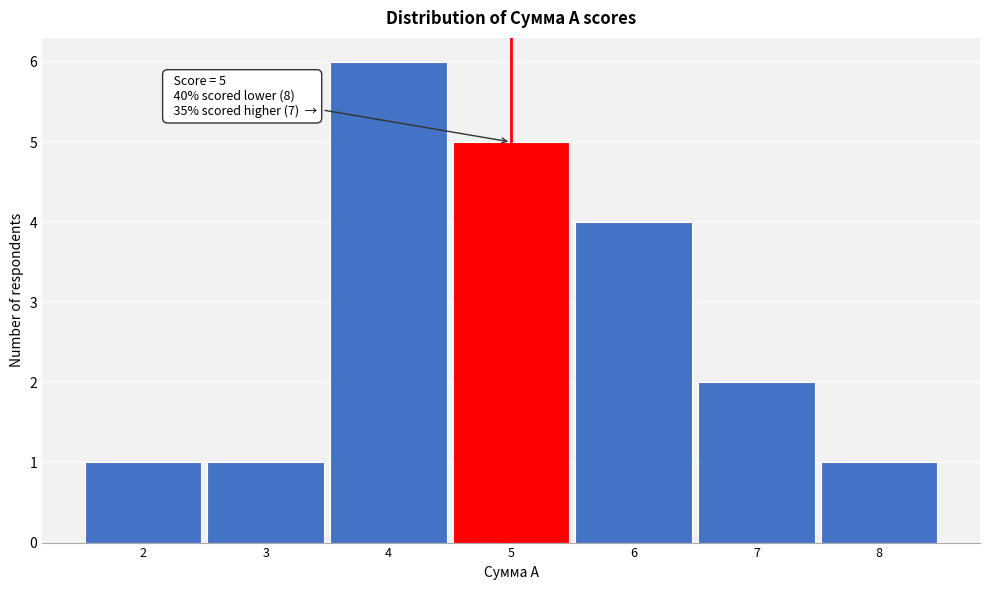

Over which range of the x-axis is the bar tallest?

3.5 to 4.5